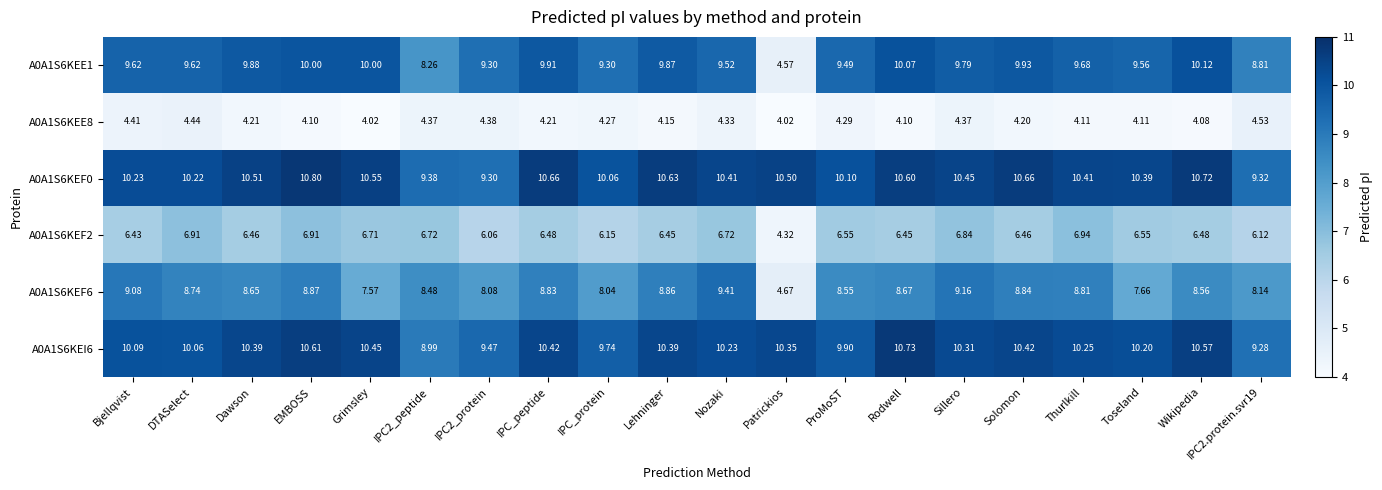

Where does the A0A1S6KEF6 series first go above 8?

Bjellqvist